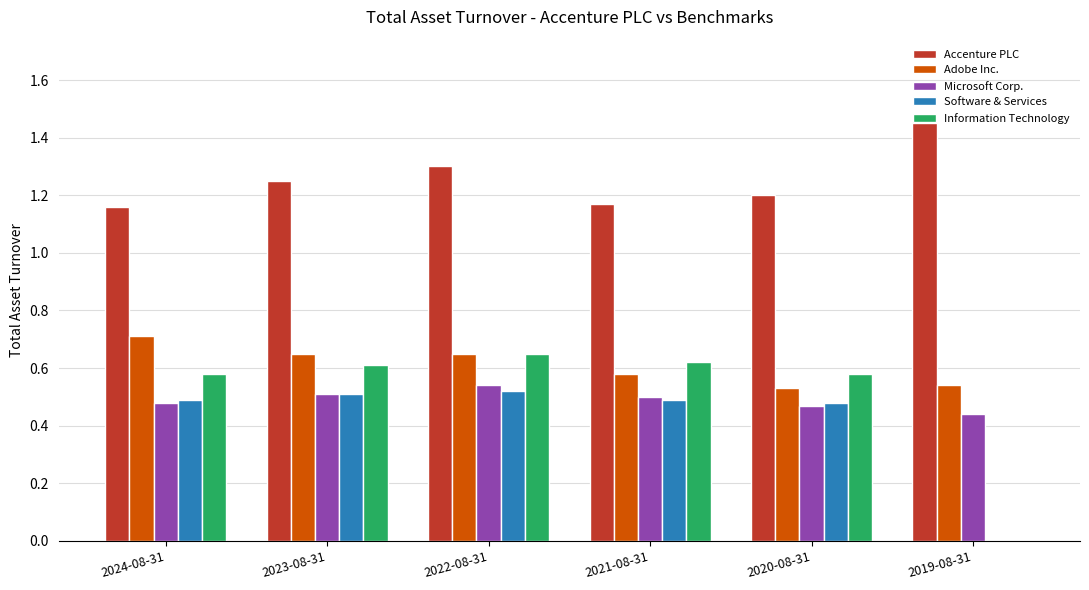

What is the total value across all series at 2021-08-31?

3.4